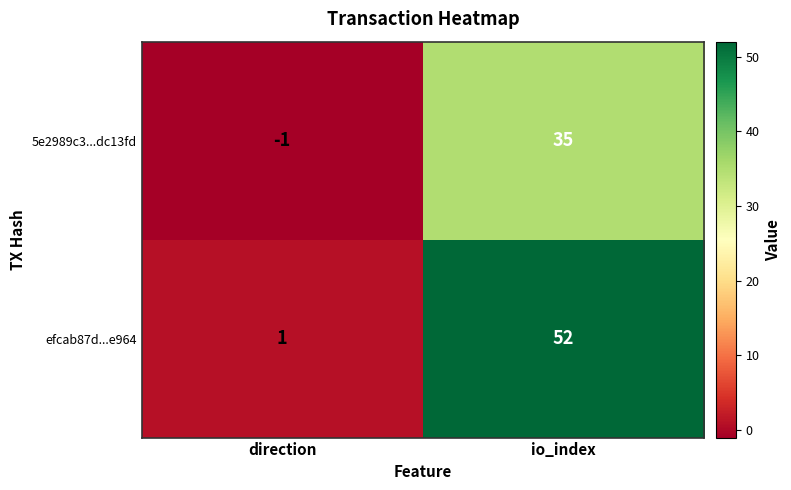

At which category is the sum across all series the highest?

io_index